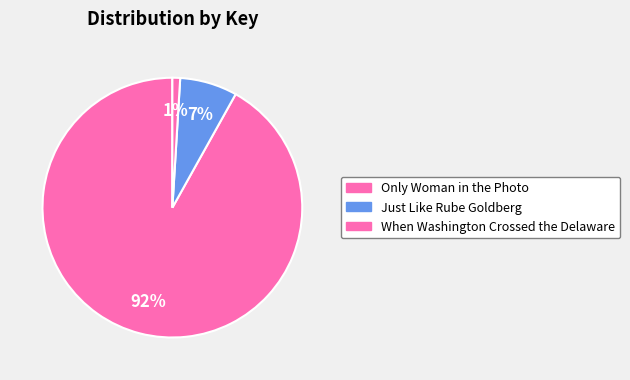

What portion of the pie excludes Just Like Rube Goldberg?

92.9%